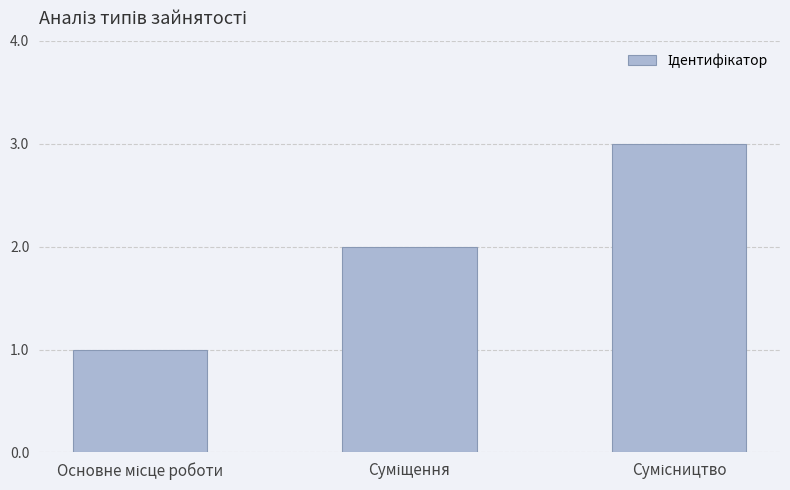

What is the sum of all values?

6